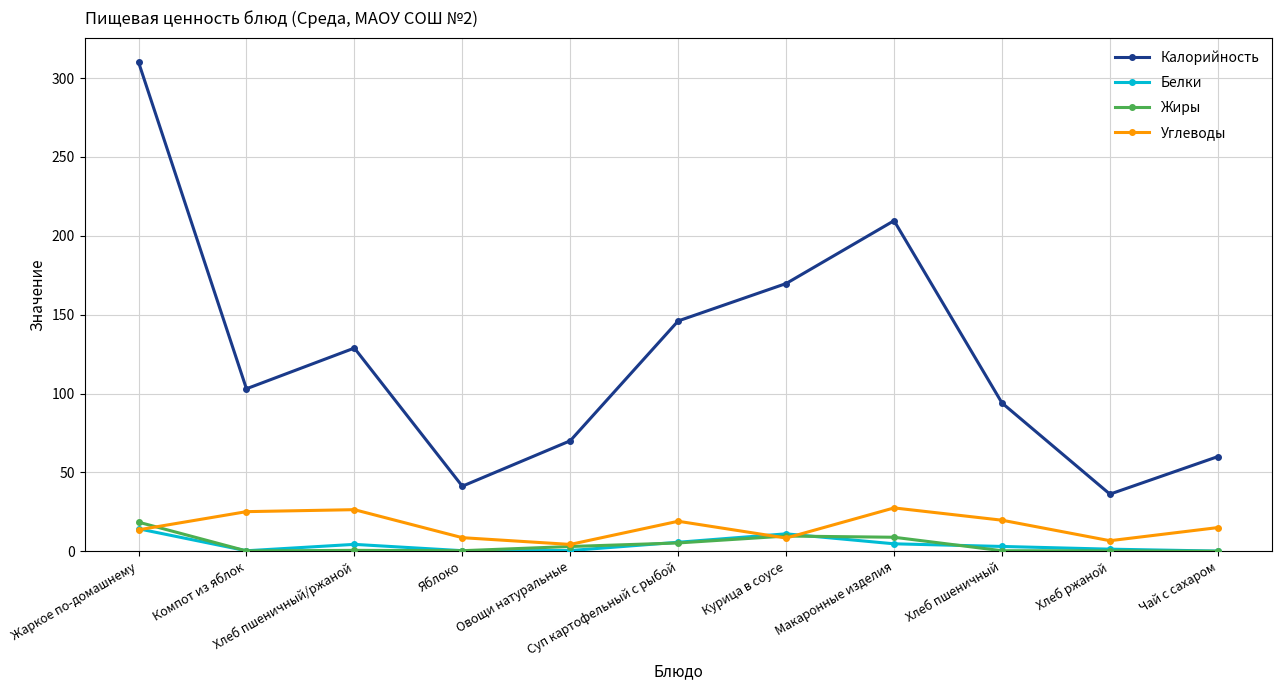

How many values in the Белки series are below 3?

5